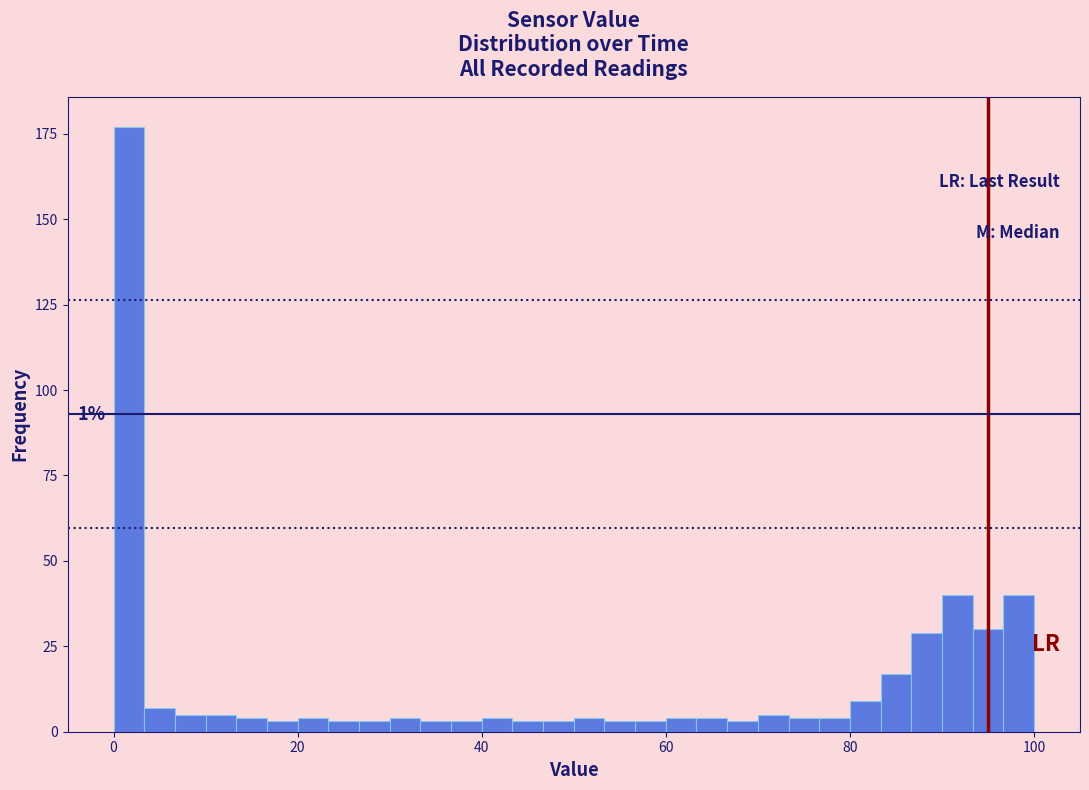

Around what value on the x-axis is the tallest bar? Give the approximate position of its centre, as read against the axis.

2